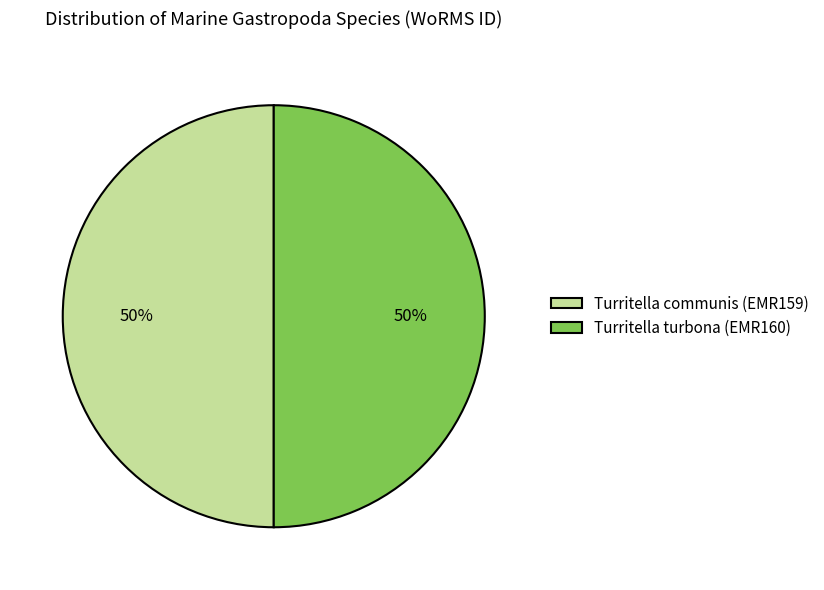

To the nearest percent, what portion does Turritella turbona (EMR160) represent?

50%